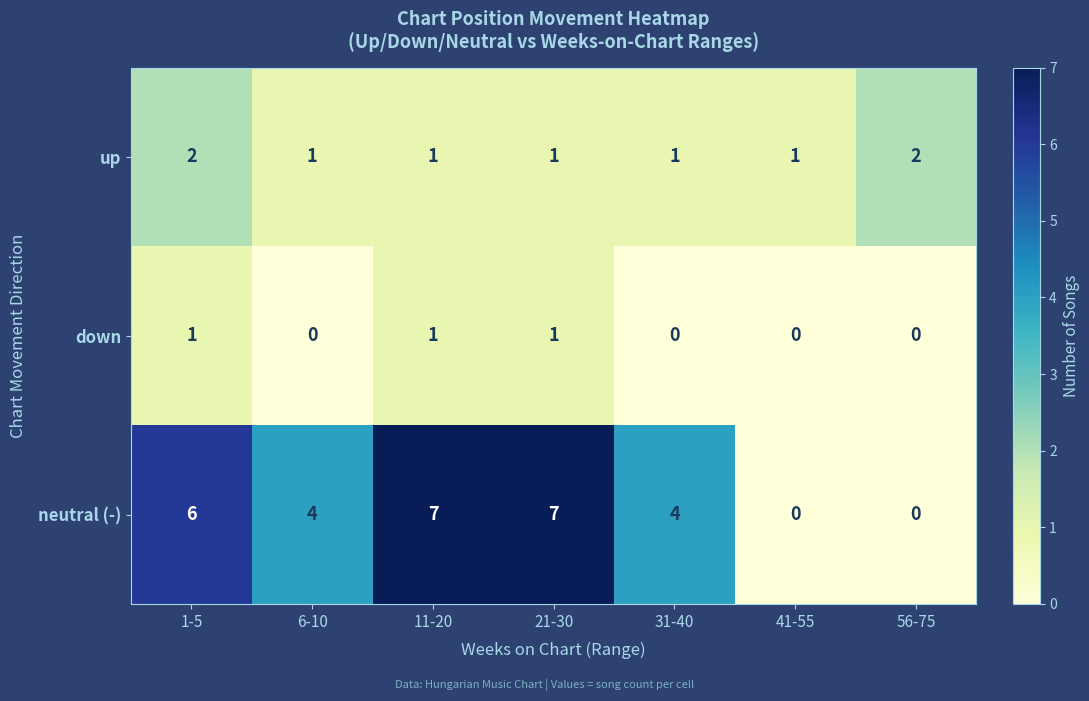

How many data points in neutral (-) are less than 4?

2